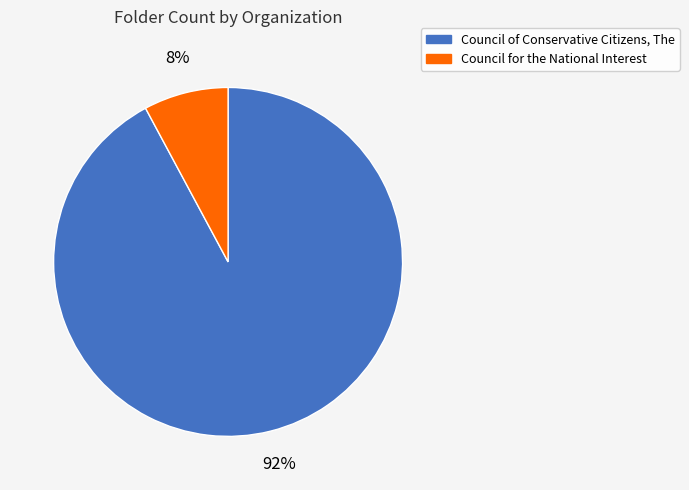

Is the sum of Council for the National Interest and Council of Conservative Citizens, The greater than half?

Yes